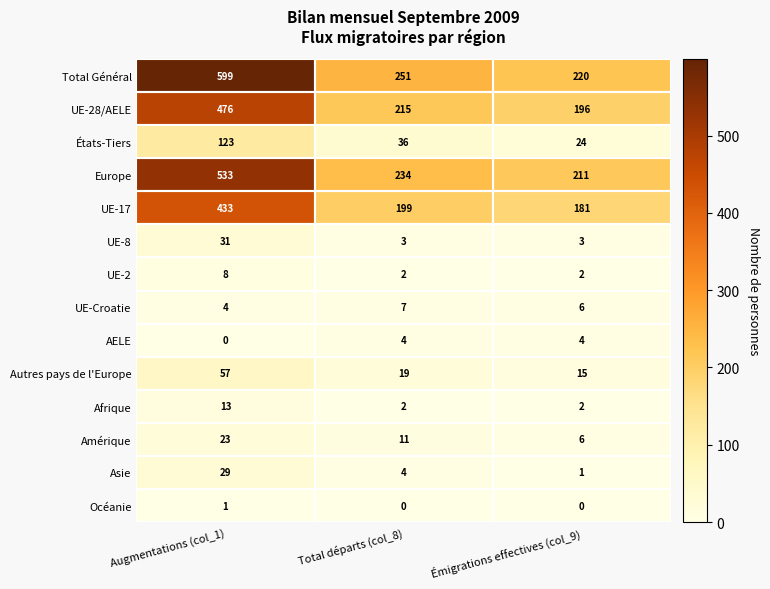

What value does the UE-8 series have at Augmentations (col_1)?

31